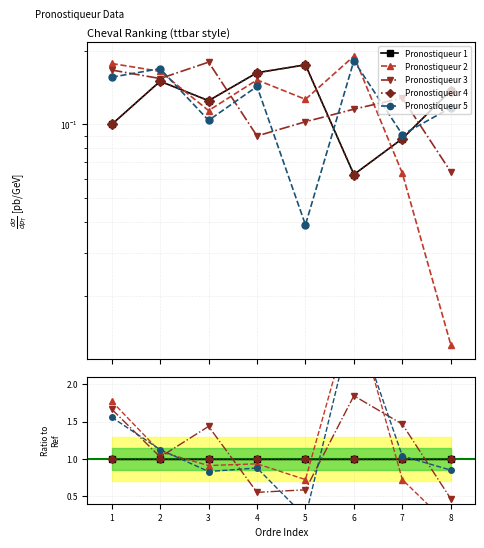

What are all the series names shown in the legend?

Pronostiqueur 1, Pronostiqueur 2, Pronostiqueur 3, Pronostiqueur 4, Pronostiqueur 5